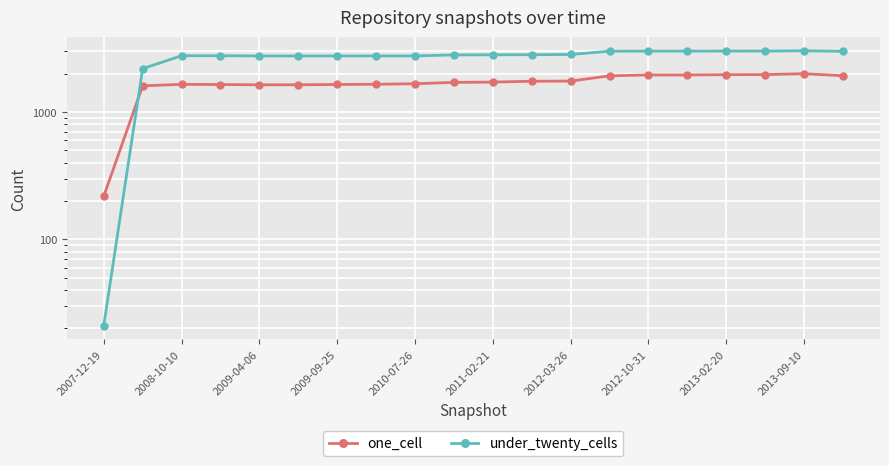

What is the highest value of the under_twenty_cells series?

3024